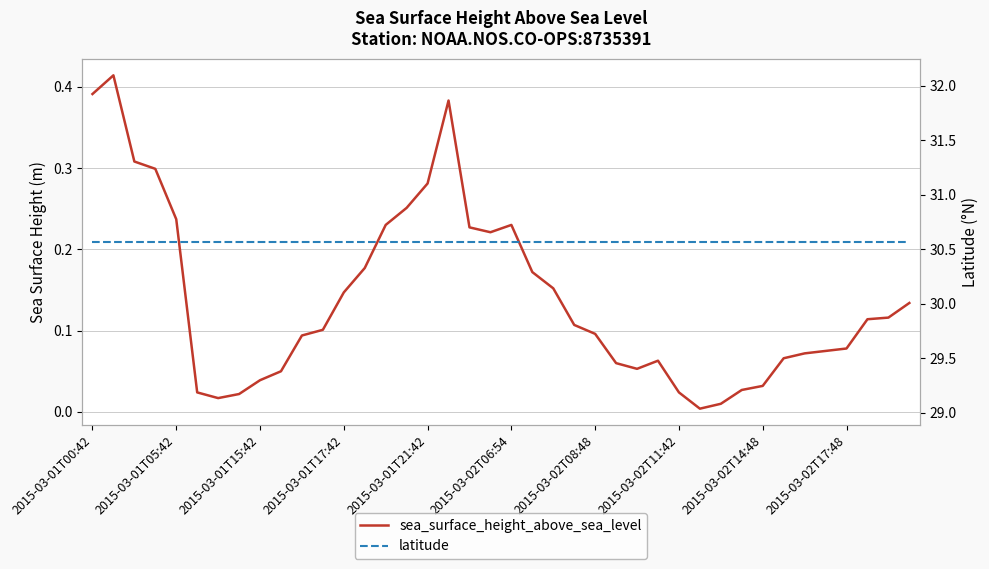

What is the difference between the maximum and minimum values in the sea_surface_height_above_sea_level series?

0.4